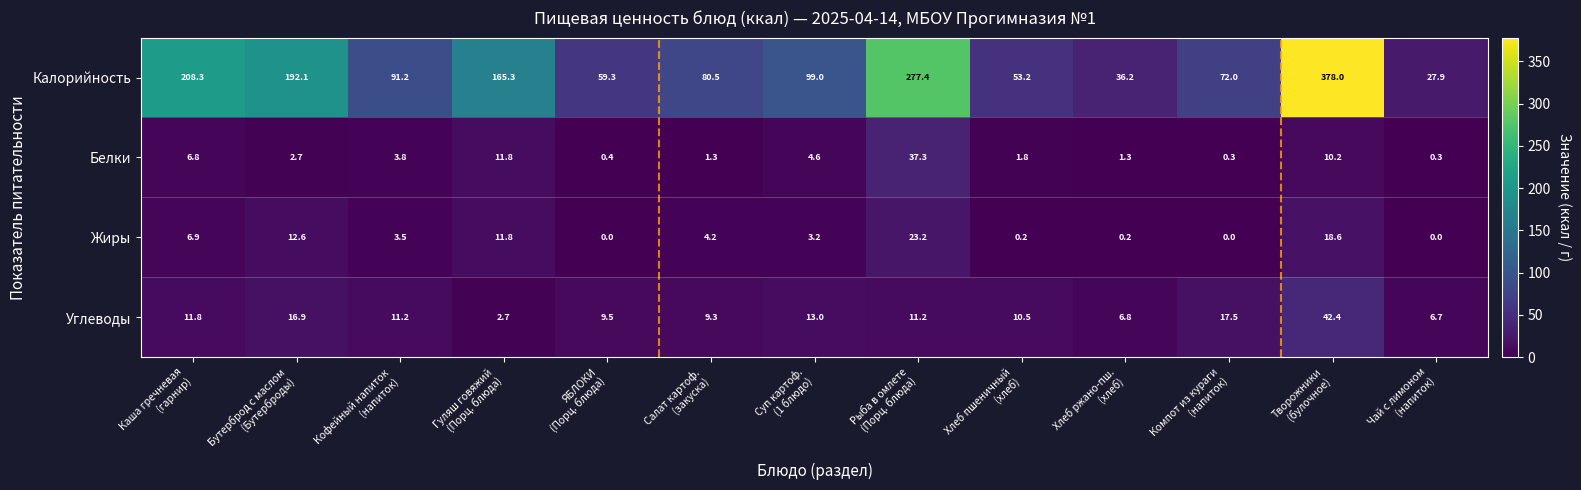

What is the difference between the maximum and minimum values in the Жиры series?

23.2